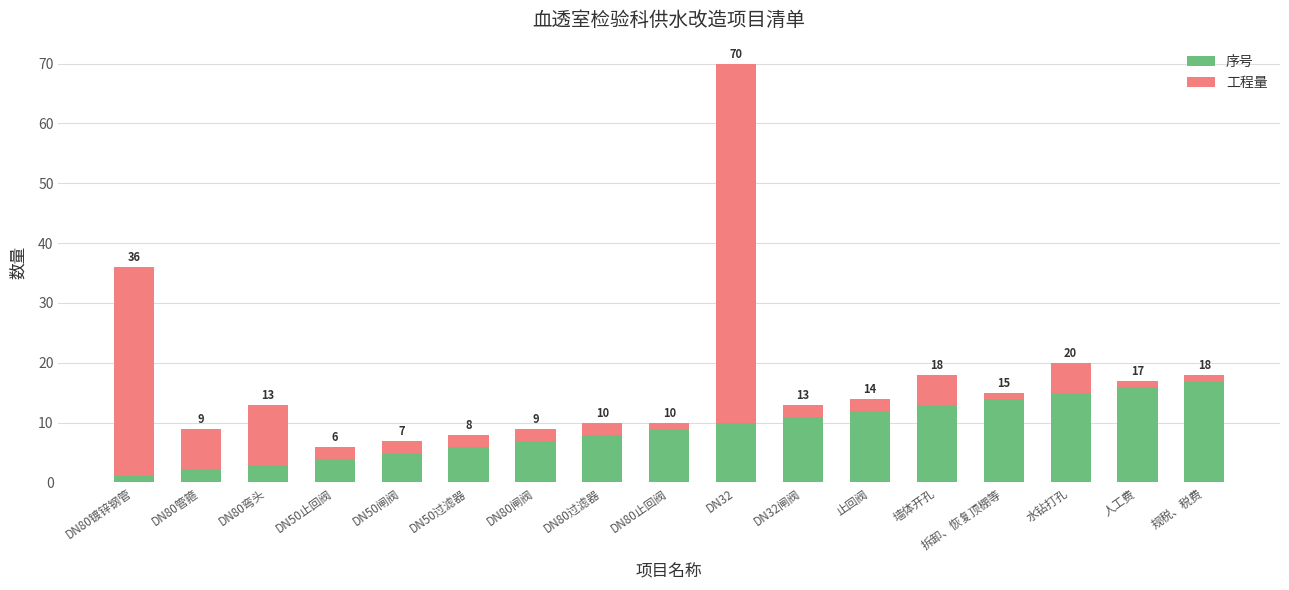

At which category is the sum across all series the highest?

DN32